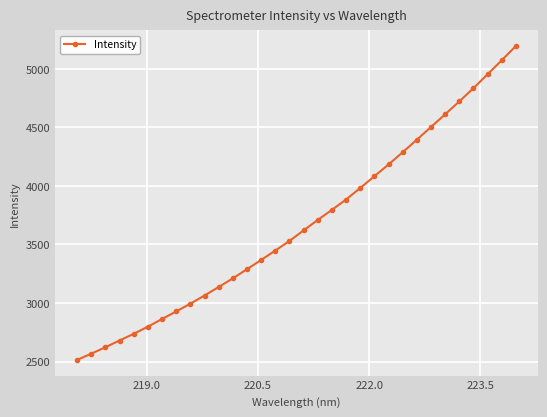

What is the minimum value shown in the chart?

2513.4